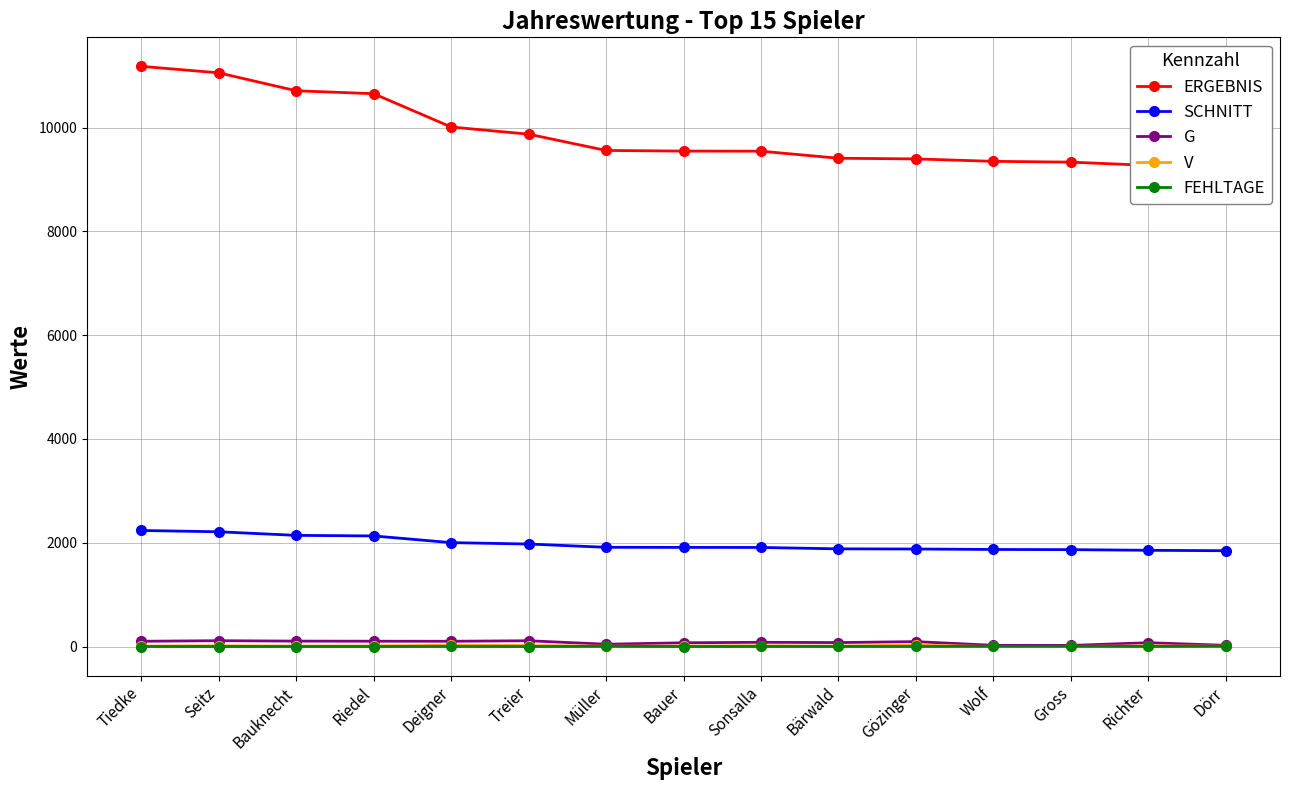

How many lines are shown in the chart?

5